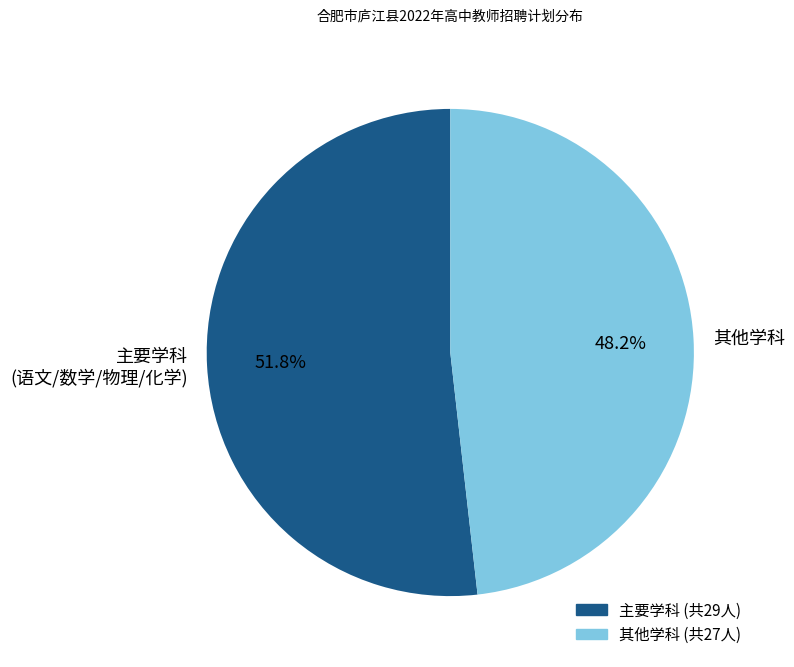

Which category has the smallest portion of the pie?

其他学科